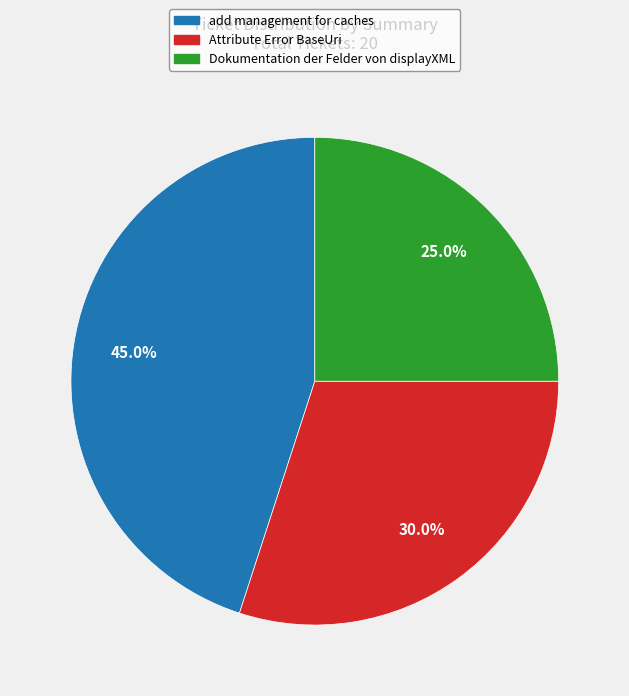

Which slice is the smallest?

Dokumentation der Felder von displayXML